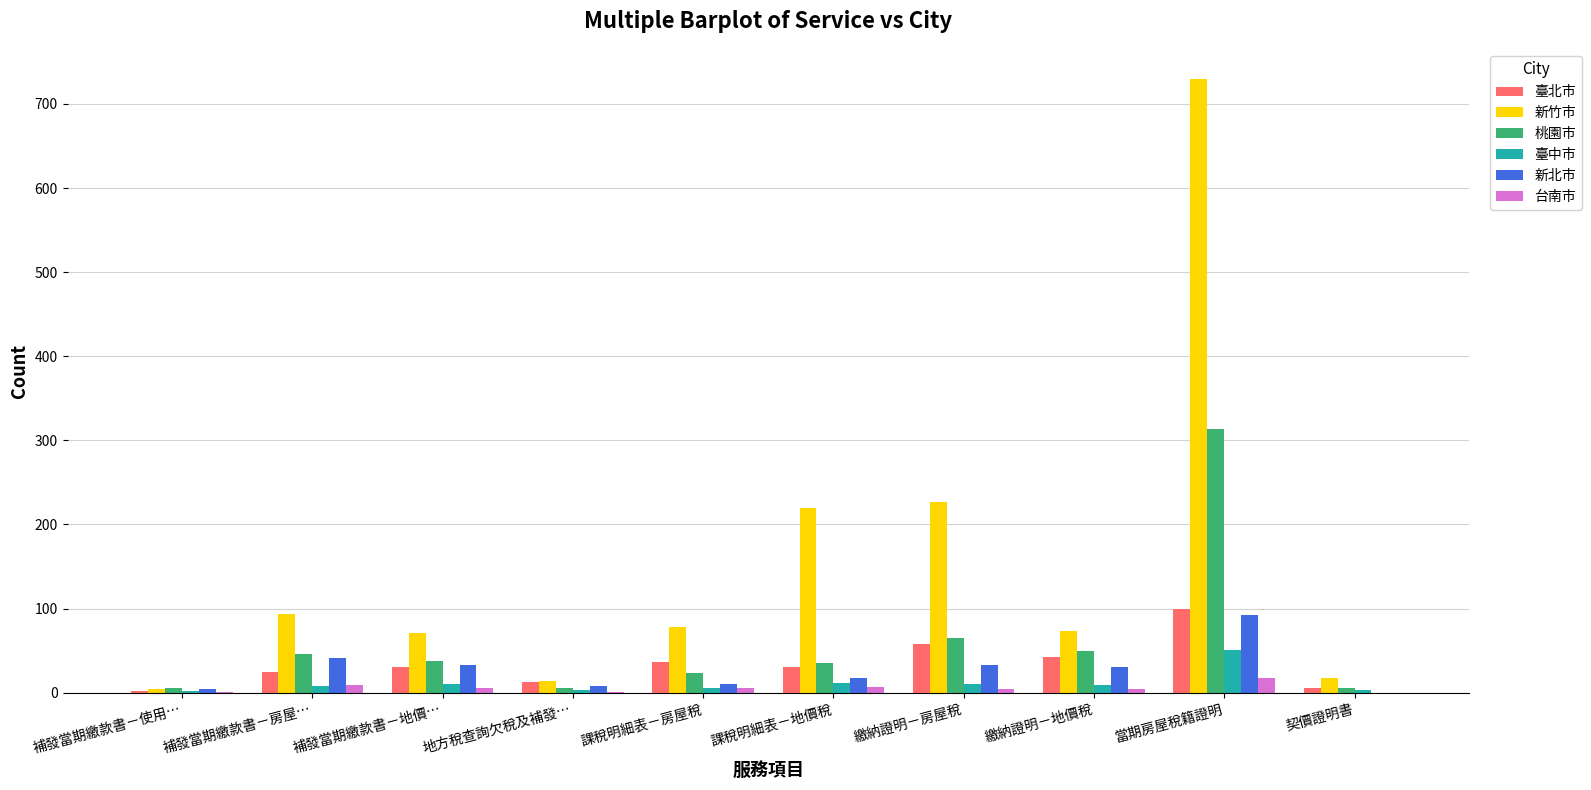

What is the highest value of the 新竹市 series?

729